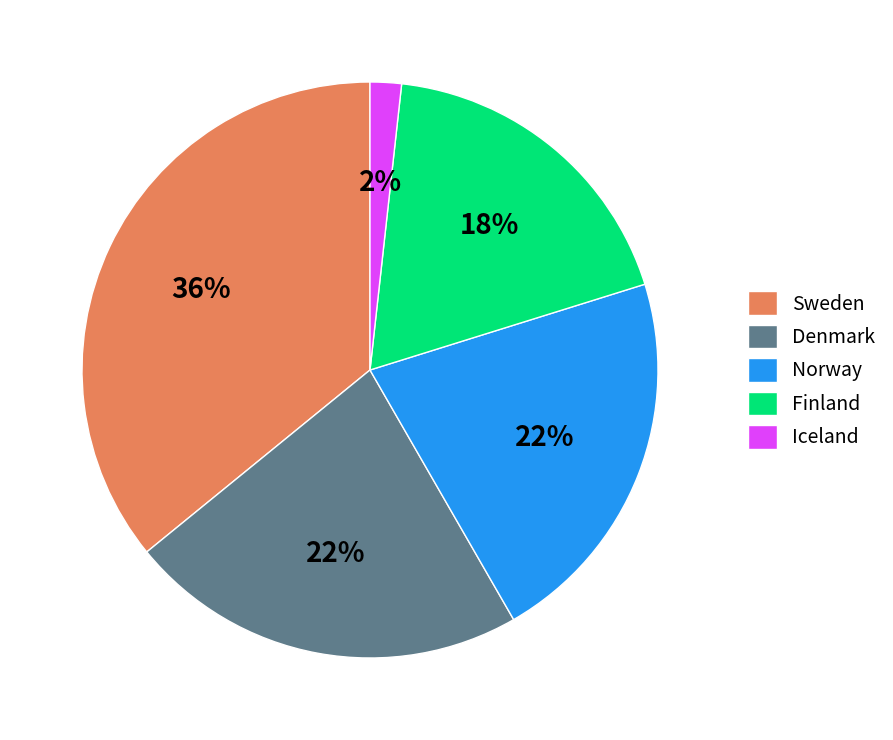

To the nearest percent, what portion does Iceland represent?

2%